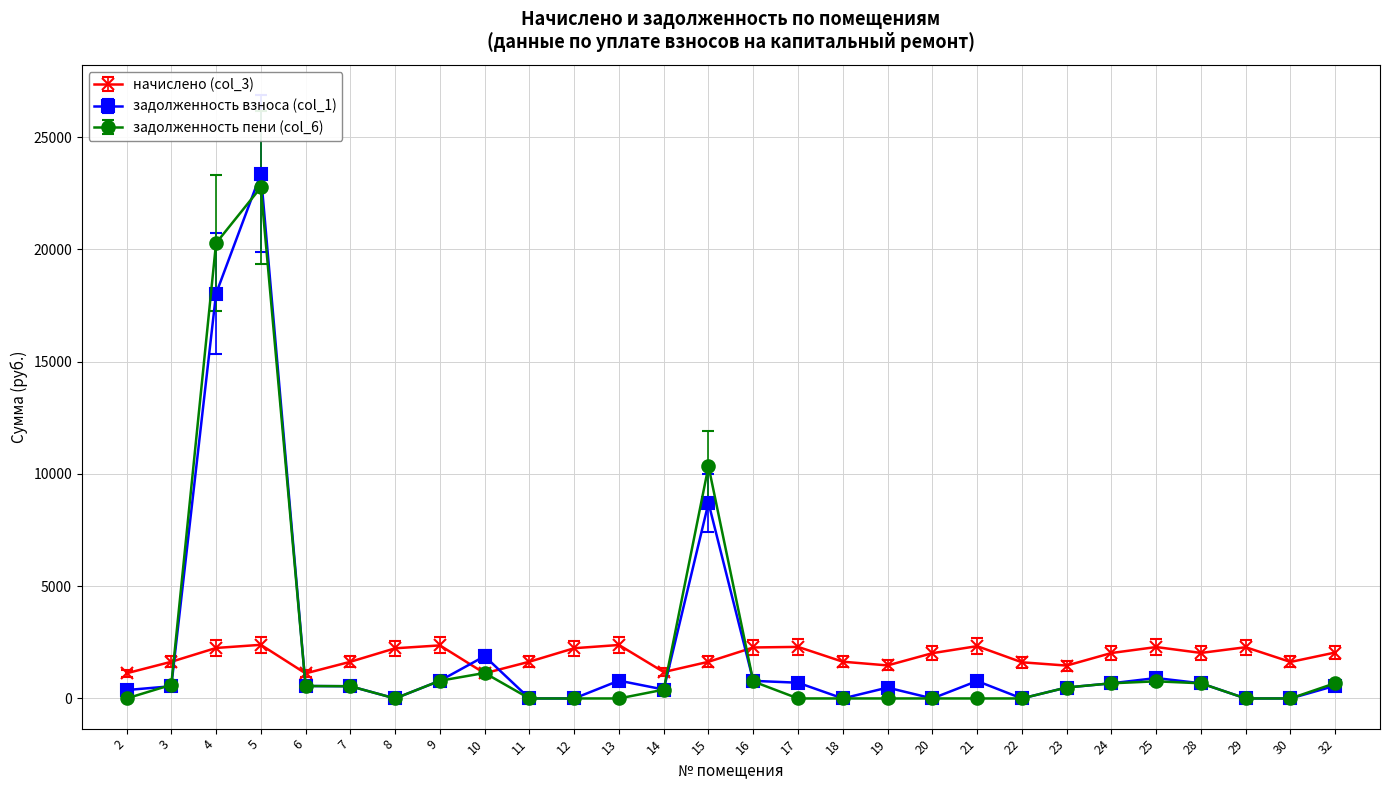

What is the greatest value displayed?

23368.2